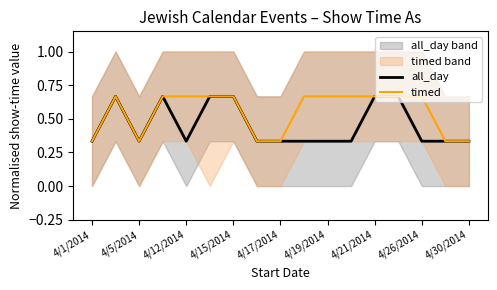

What is the value of the all_day point at the 3rd from the left?

0.3